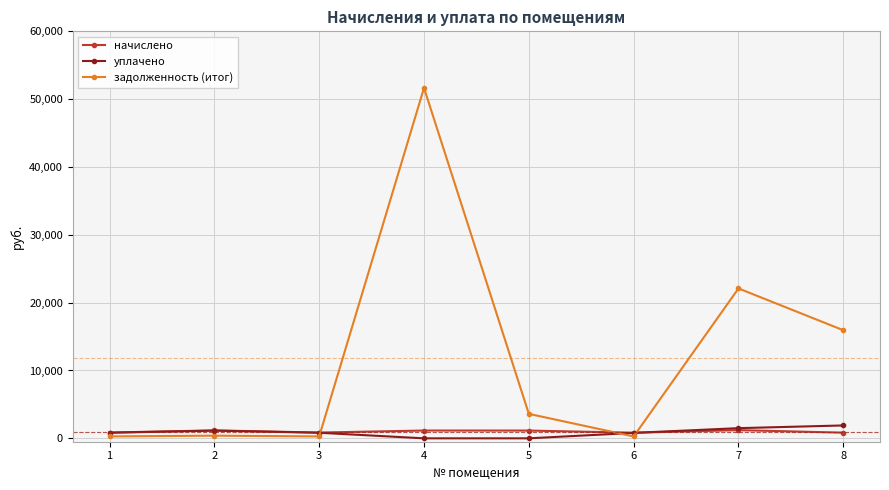

What is the highest value of the задолженность (итог) series?

51653.0